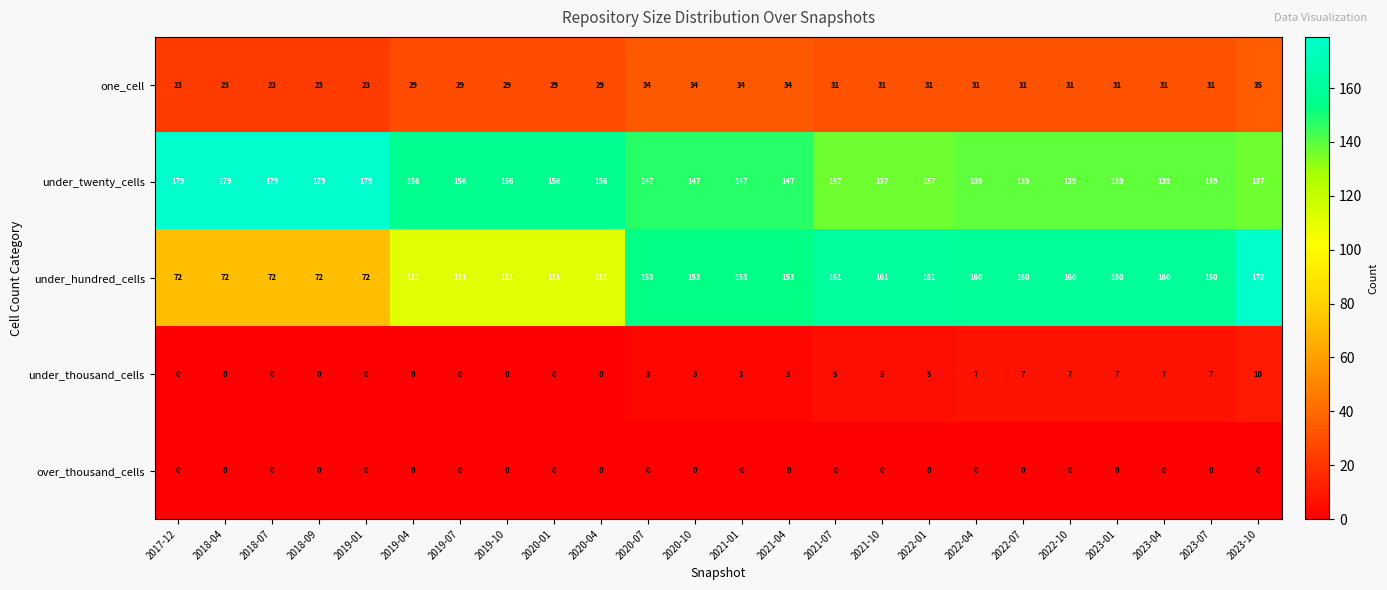

Rank the series by their maximum value, from highest to lowest.

under_twenty_cells, under_hundred_cells, one_cell, under_thousand_cells, over_thousand_cells